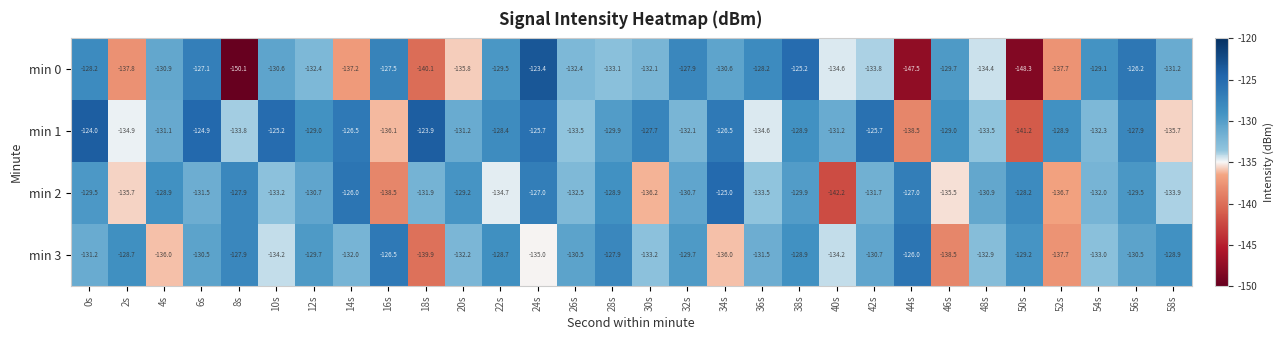

What is the sum of all min 2 values?

-3949.0